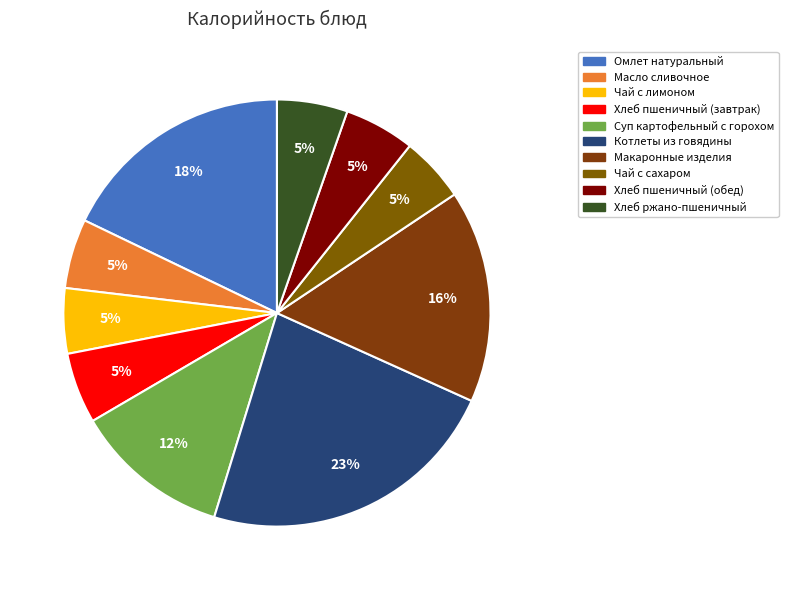

To the nearest percent, what is the difference between the largest and smallest slice percentages?

18%